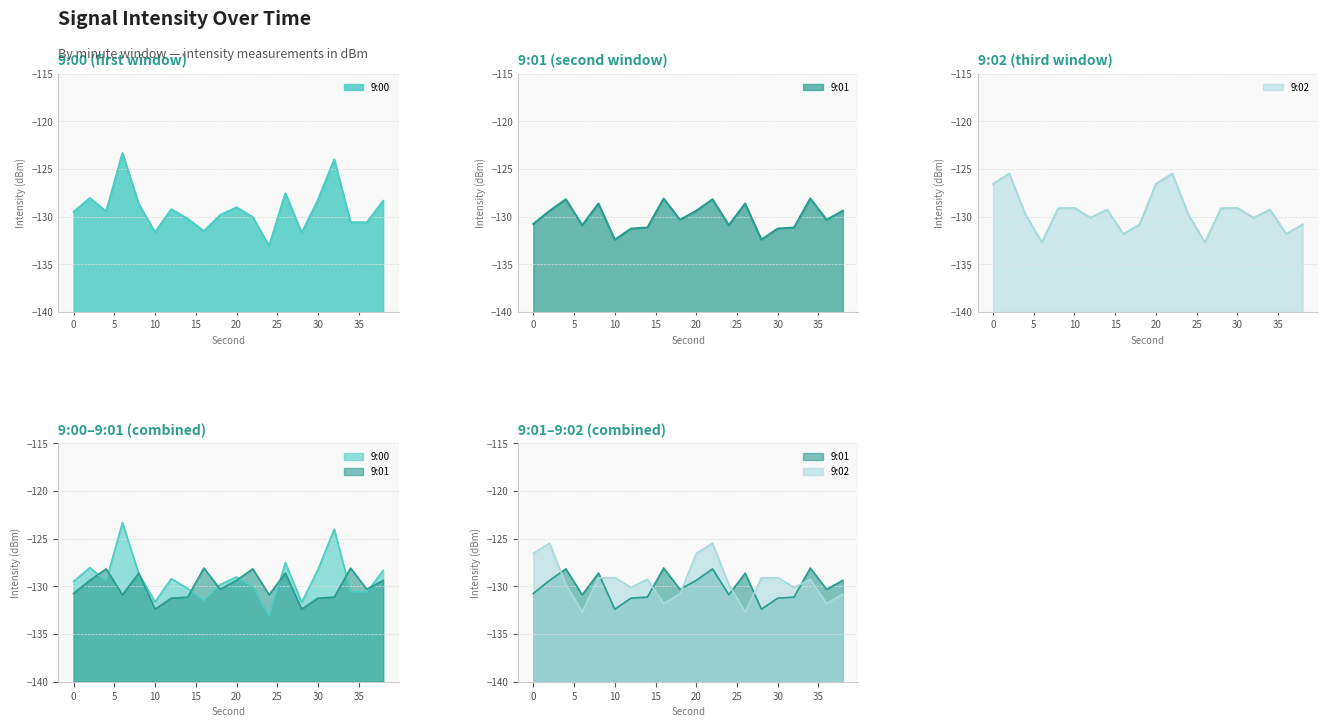

Which series changed the most between 20 and 32?

9:00